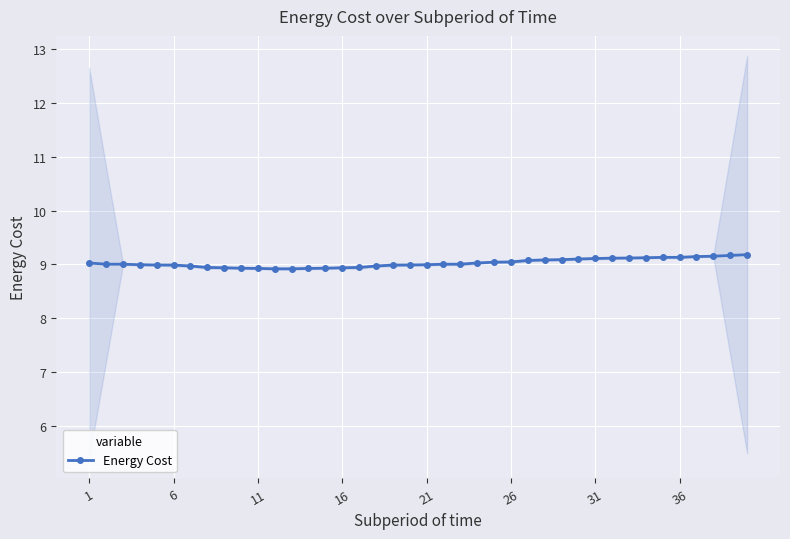

True or false: Energy Cost has a value of 9.0 at 21.

True